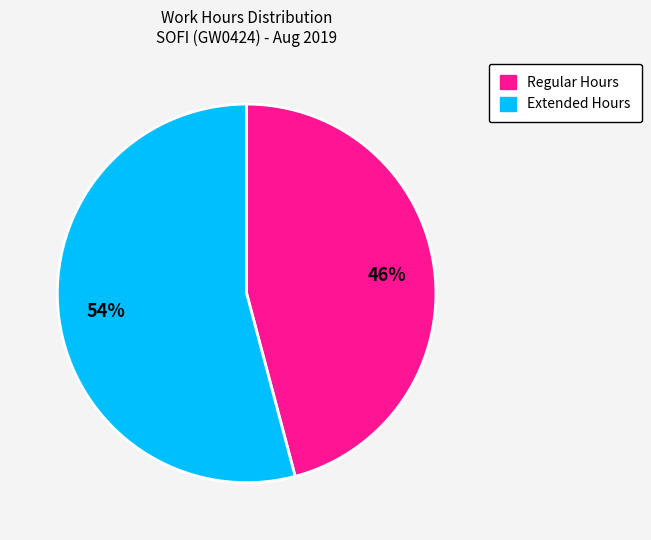

Which slice is the largest?

Extended Hours